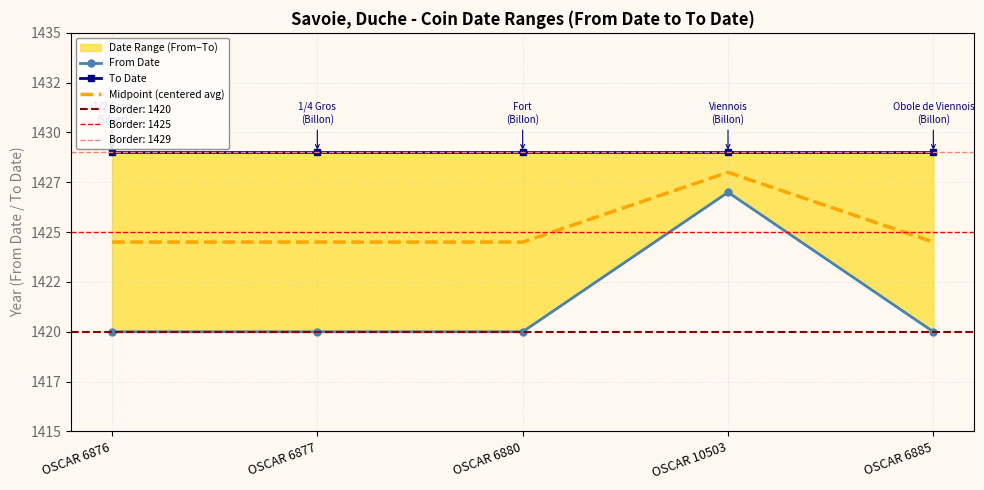

What is the sum of all Midpoint (centered avg) values?

7126.0